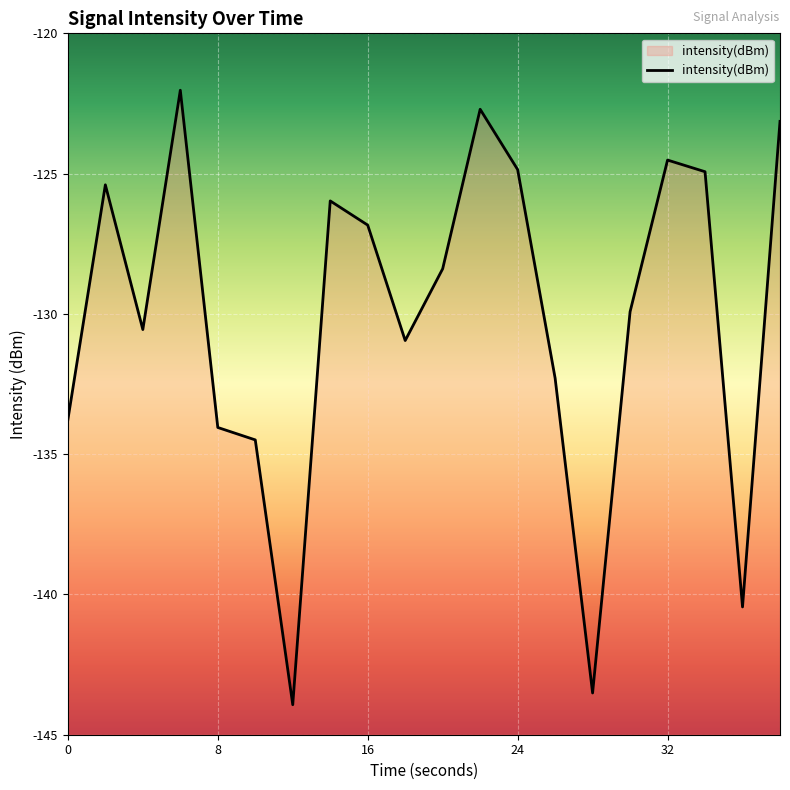

What is the maximum value shown in the chart?

-122.0